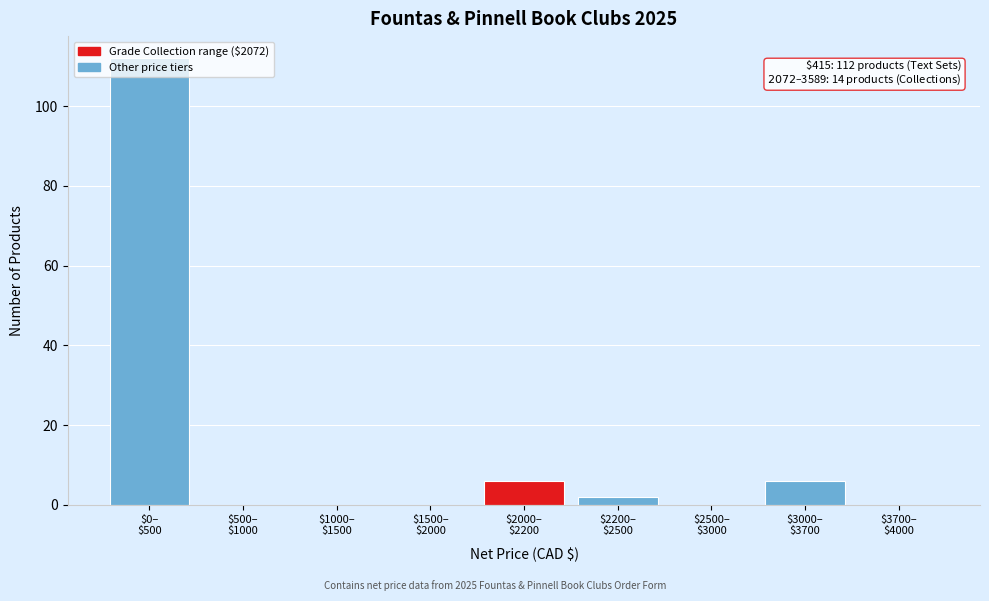

What is the greatest value displayed?

112